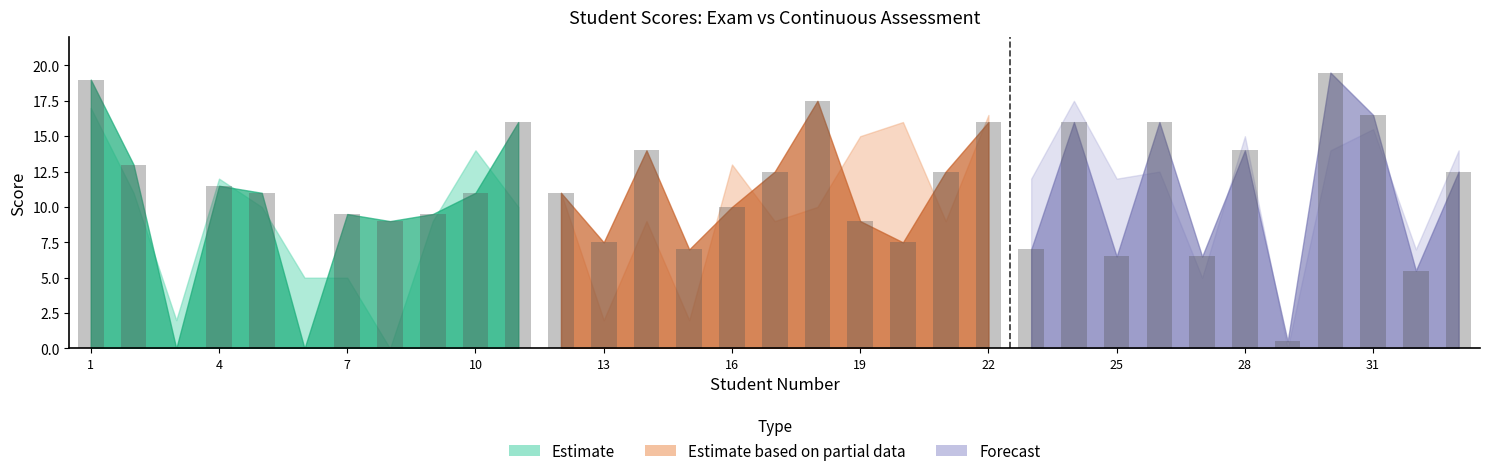

What is the value of the Continuous Assessment bar at the 28th from the left?

14.0